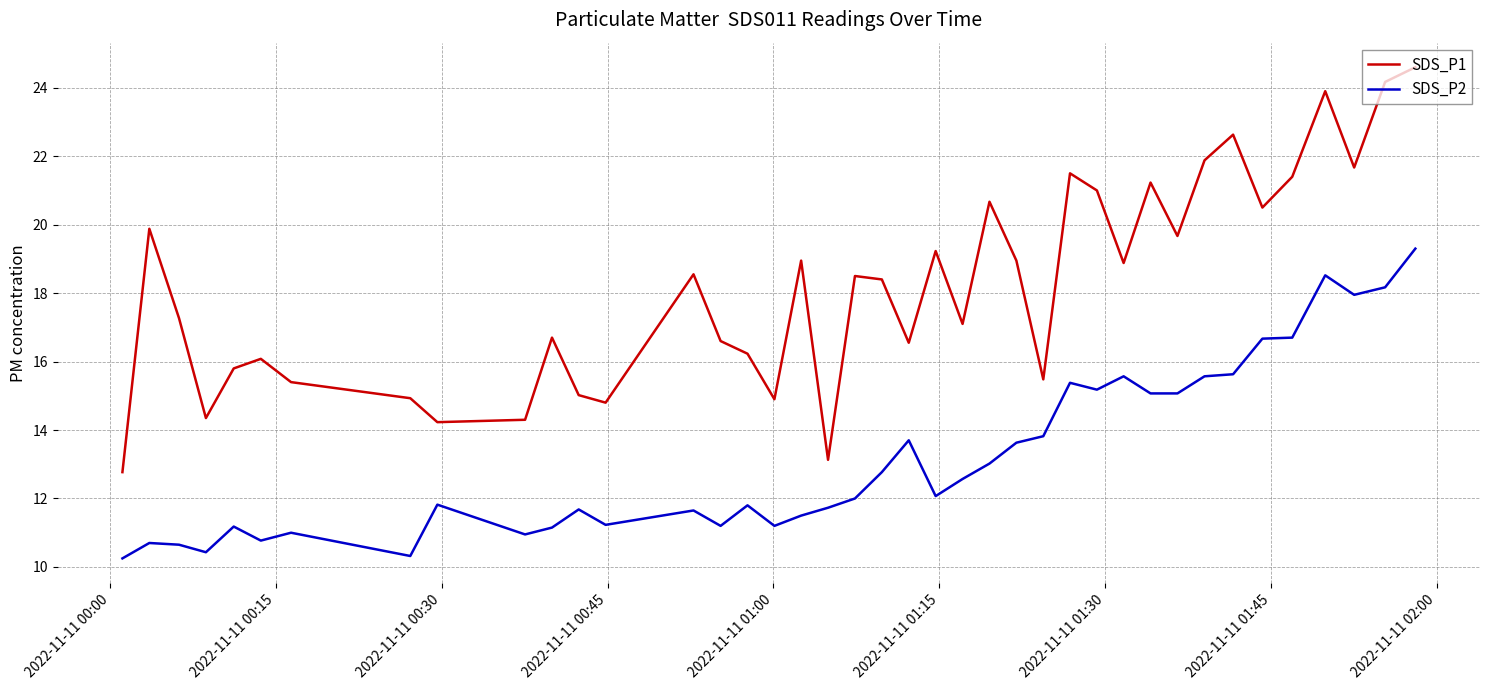

What is the highest value of the SDS_P2 series?

19.3